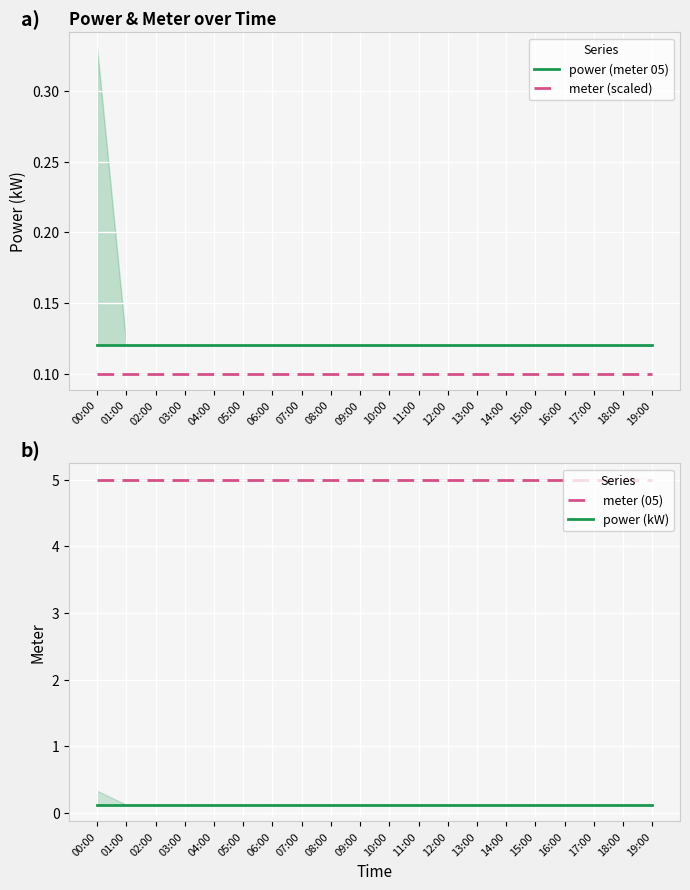

What is the label of the 14th point from the right?

06:00